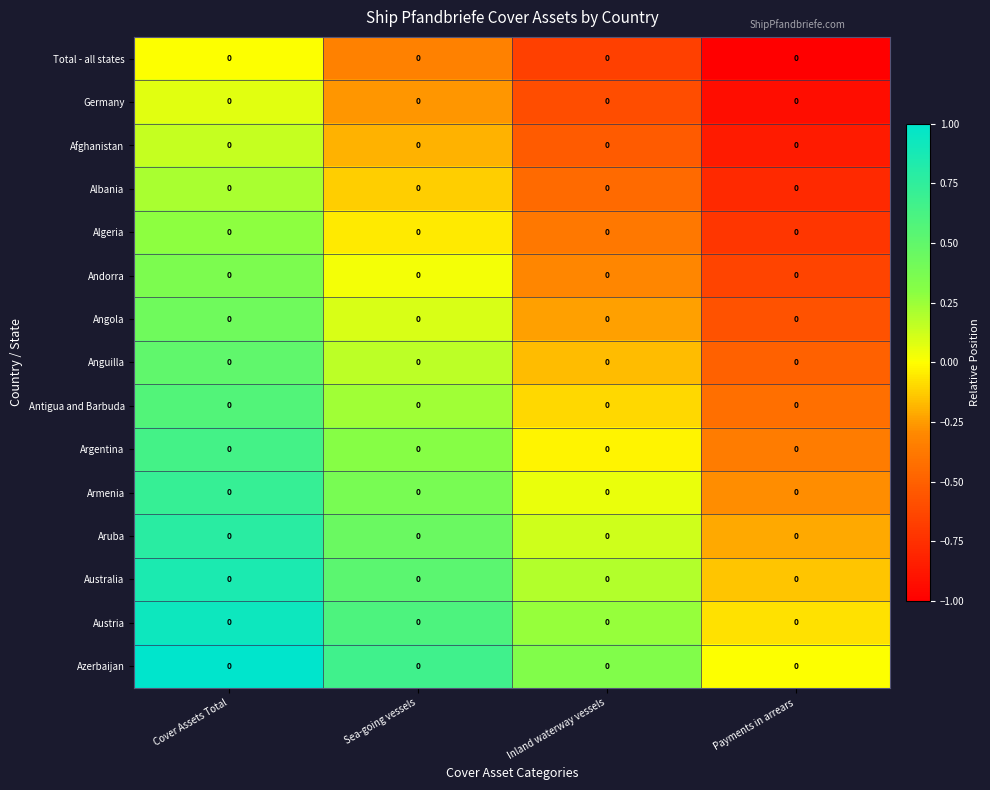

How many data points in Algeria are less than 0?

3